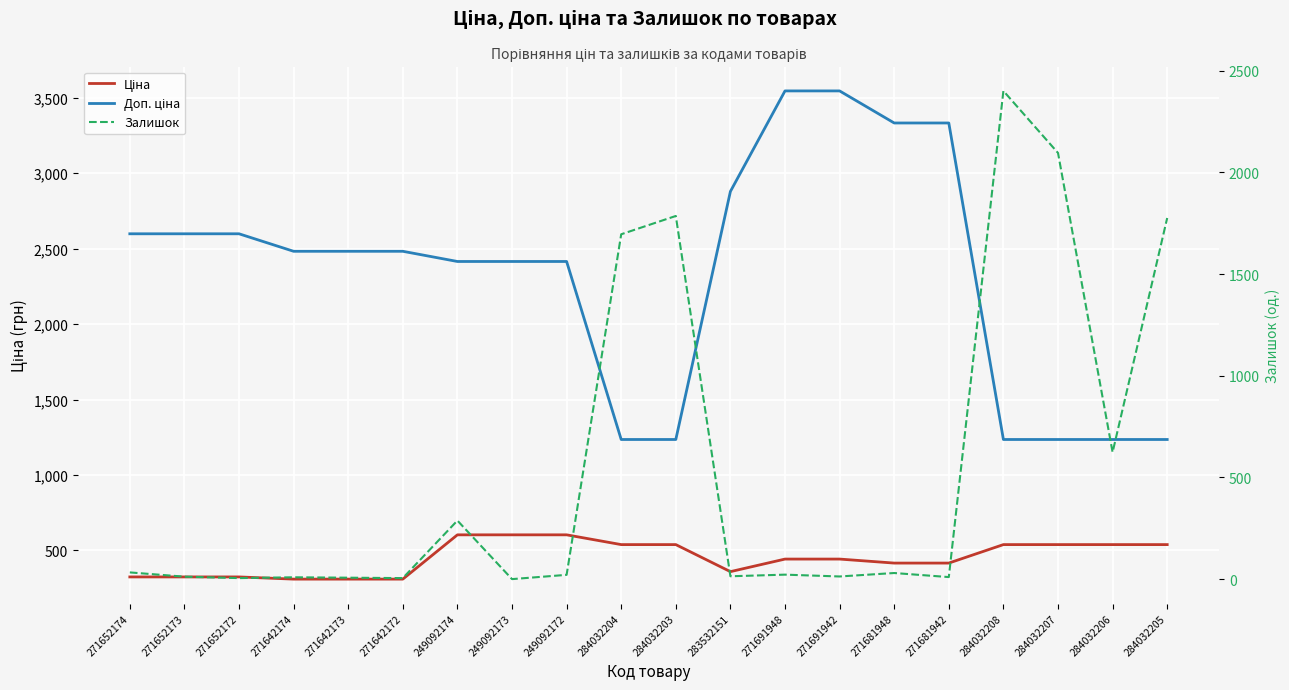

The value of Доп. ціна at 271681948 is 5998.3. True or false?

False